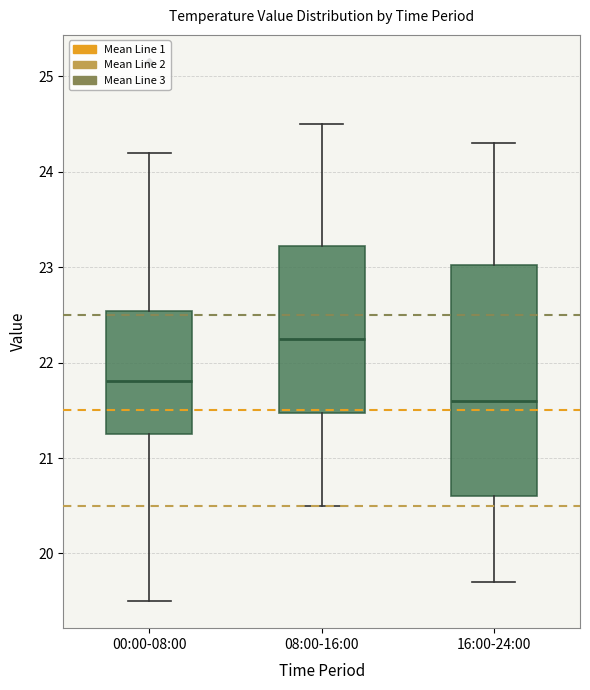

Reading left to right, read every box against the y-axis: the position of its median line, the range the box covers, and the ends of its whiskers. The values are not printed on the chart, so give them approximately, as read against the axis.

00:00-08:00: median 21.8, box 21.3 to 22.5, whiskers 19.5 to 24.2
08:00-16:00: median 22.3, box 21.5 to 23.2, whiskers 20.5 to 24.5
16:00-24:00: median 21.6, box 20.6 to 23.0, whiskers 19.7 to 24.3